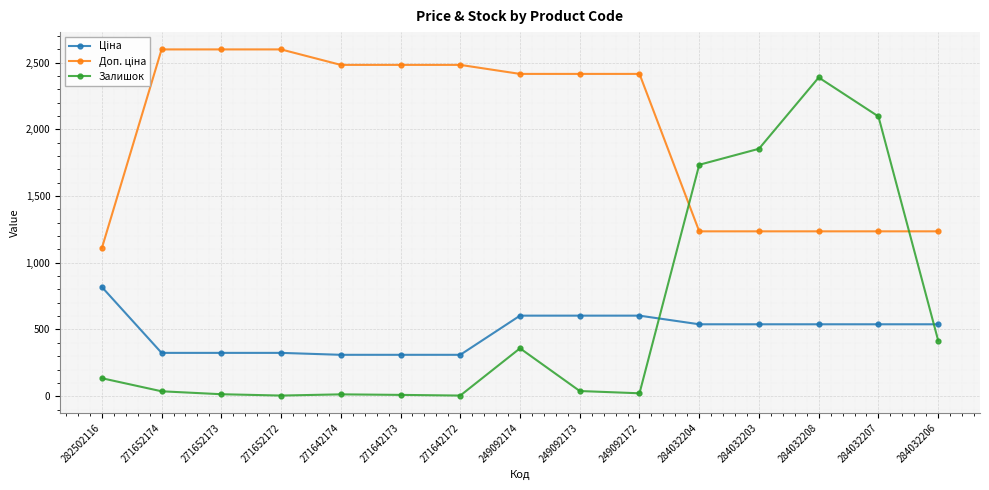

At how many categories does at least one series exceed 212?

15